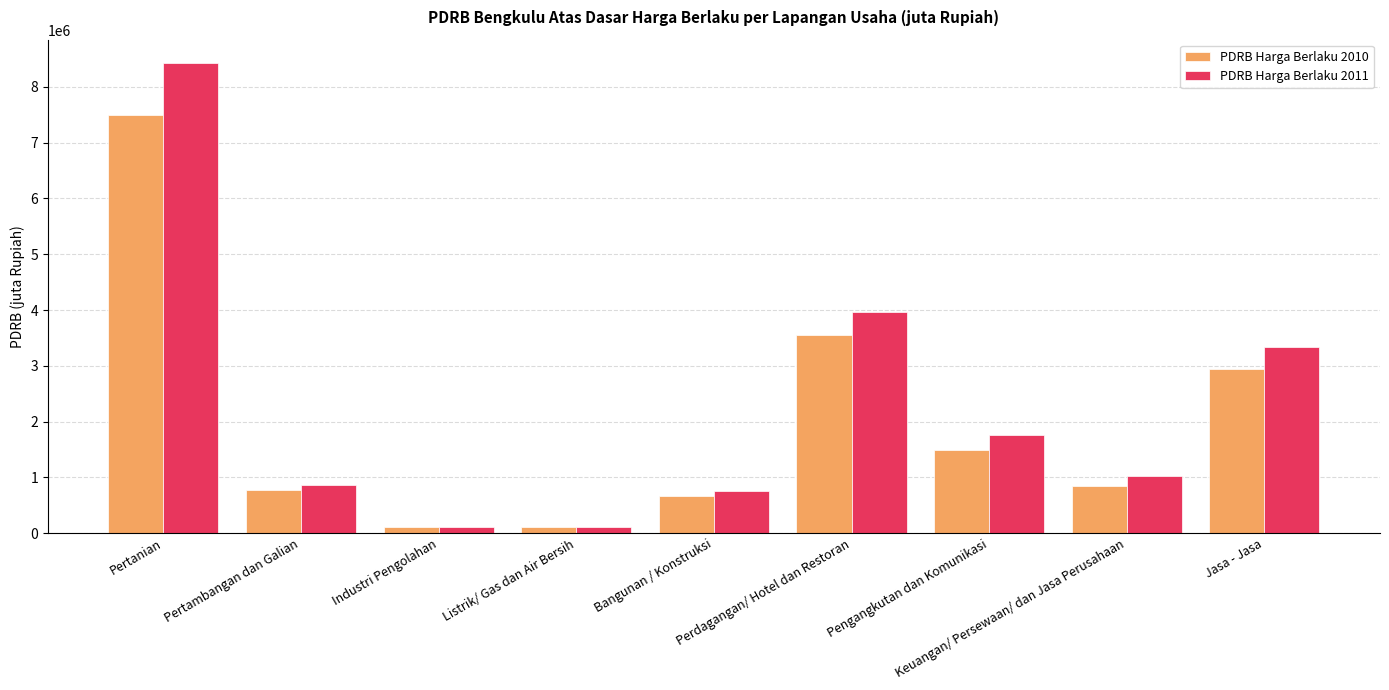

Count the number of data series in this chart.

2